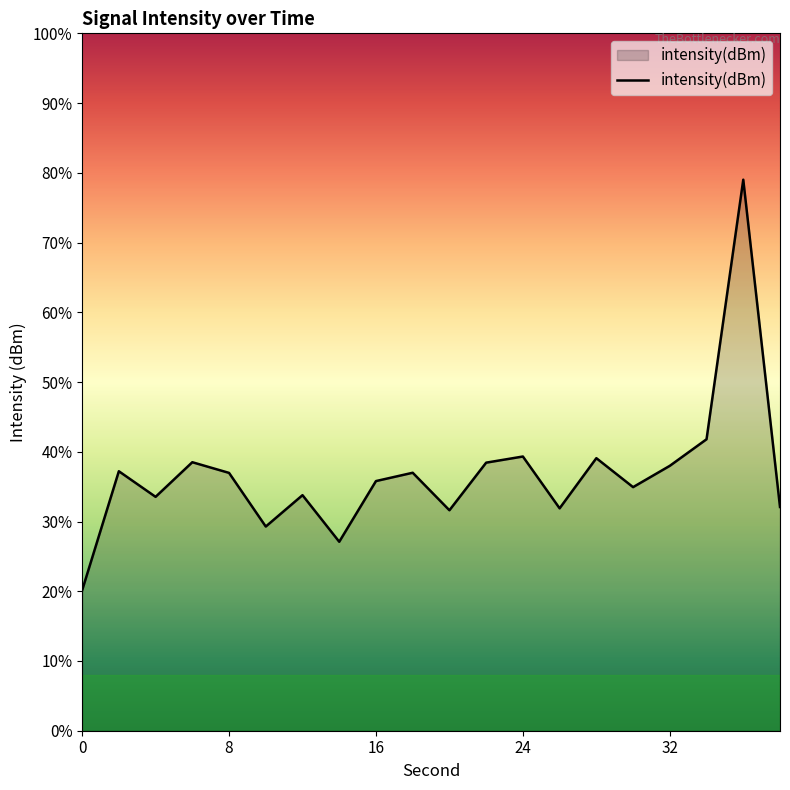

Rank the categories by value from highest to lowest.

36, 34, 24, 28, 6, 22, 32, 2, 18, 8, 16, 30, 12, 4, 38, 26, 20, 10, 14, 0